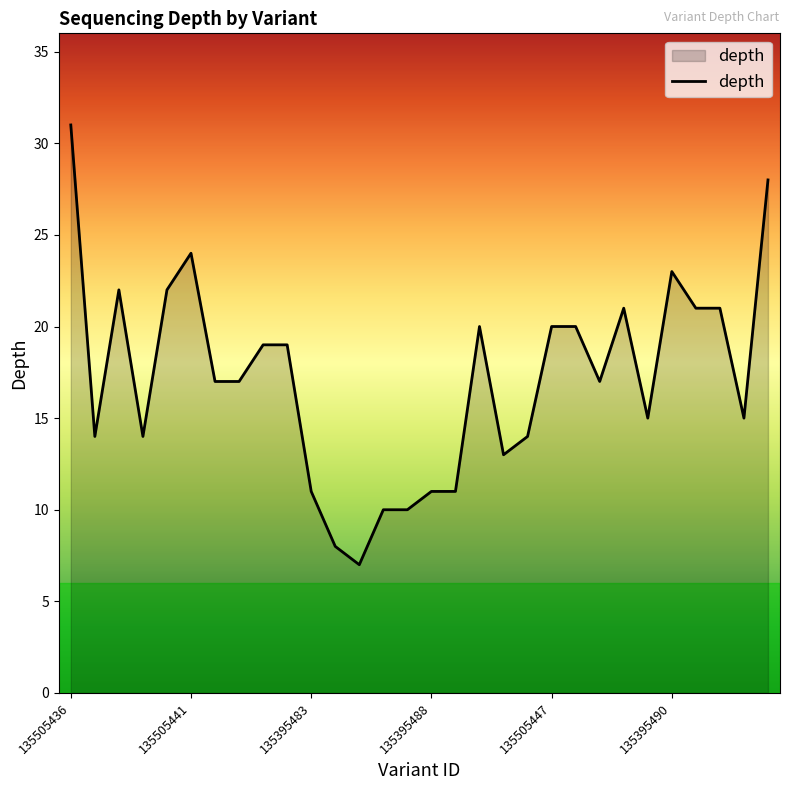

What is the maximum value shown in the chart?

31